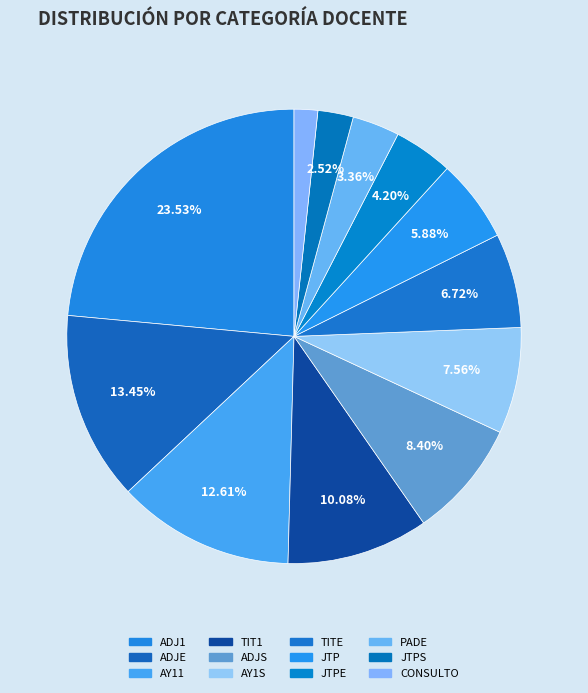

To the nearest percent, what is the difference between the largest and smallest slice percentages?

22%